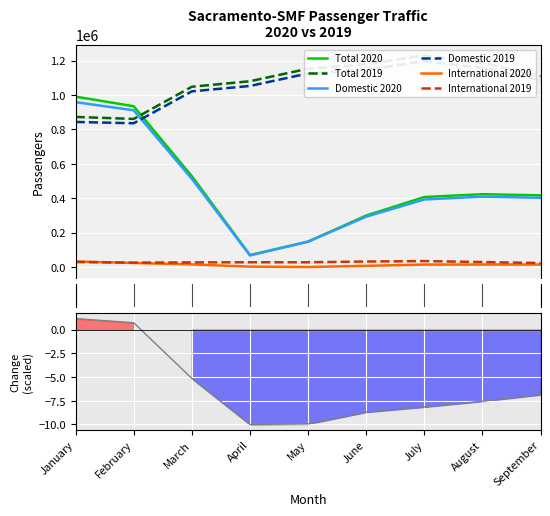

The Total 2020 series shows 934469 at February. True or false?

True